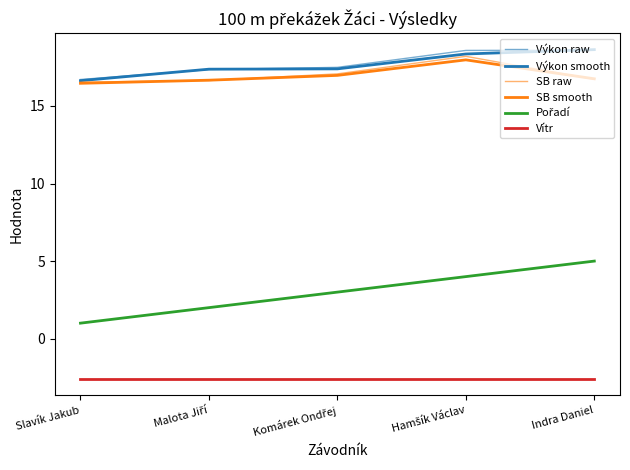

At which label is Vítr closest to -2?

Slavík Jakub